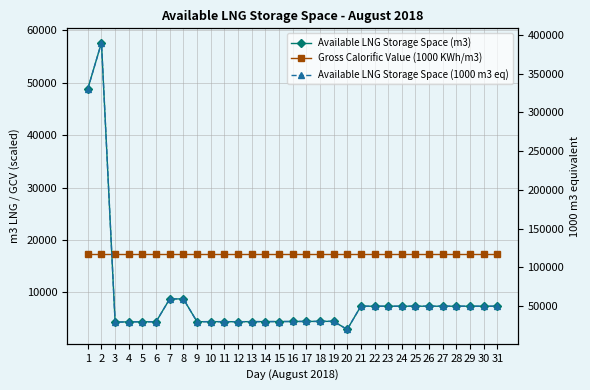

True or false: Available LNG Storage Space (1000 m3 eq) and Available LNG Storage Space (m3) cross at least once.

False